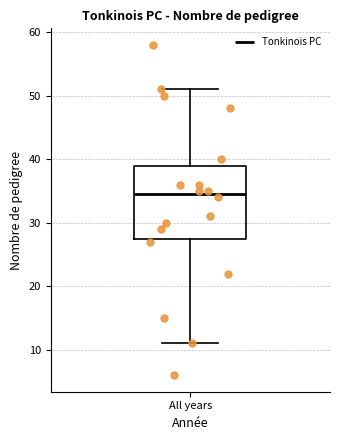

Transcribe this box plot: give where the median line is, the range the box spans, and where the two whiskers end, as read against the y-axis. The values are not printed on the chart, so give them approximately, as read against the axis.

median 35, box 28 to 39, whiskers 11 to 51